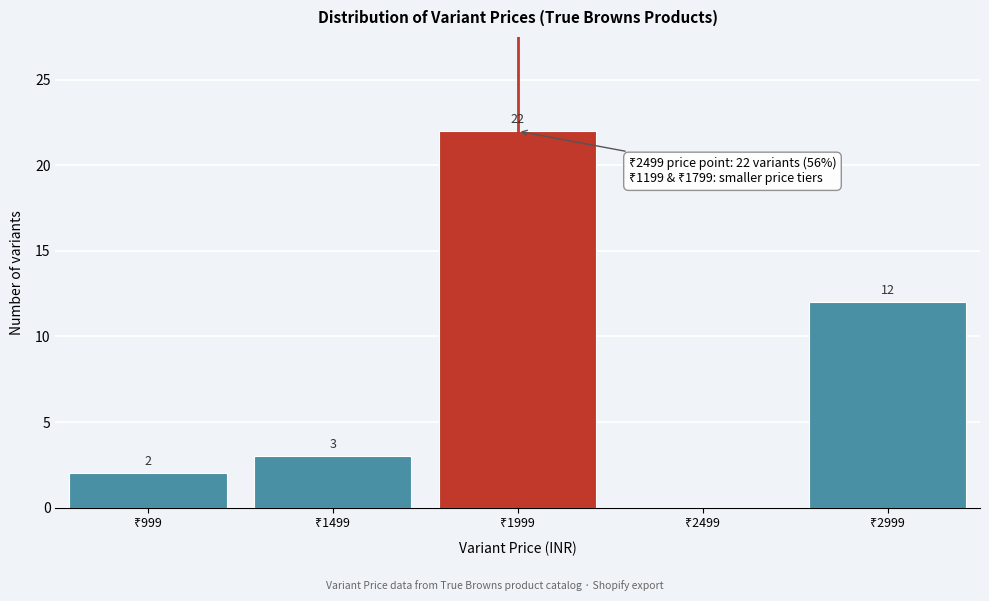

What is the sum of all values?

39